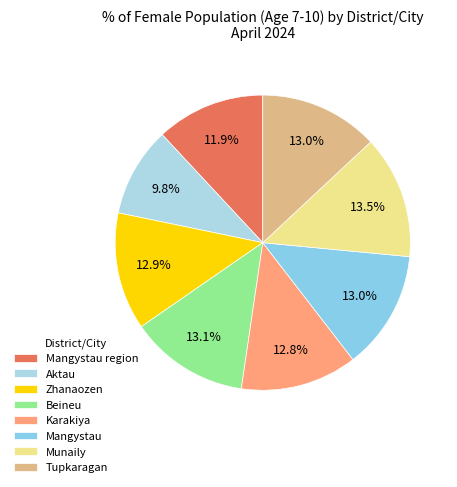

Is there a majority slice in this chart?

No